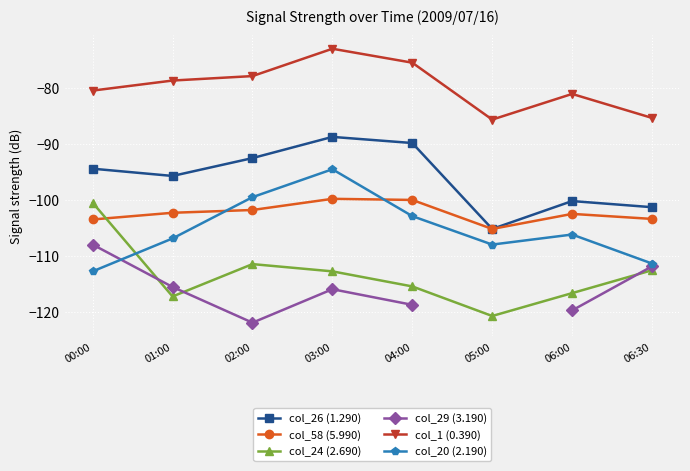

Is it true that col_26 (1.290) equals -46.8 at 06:00?

False